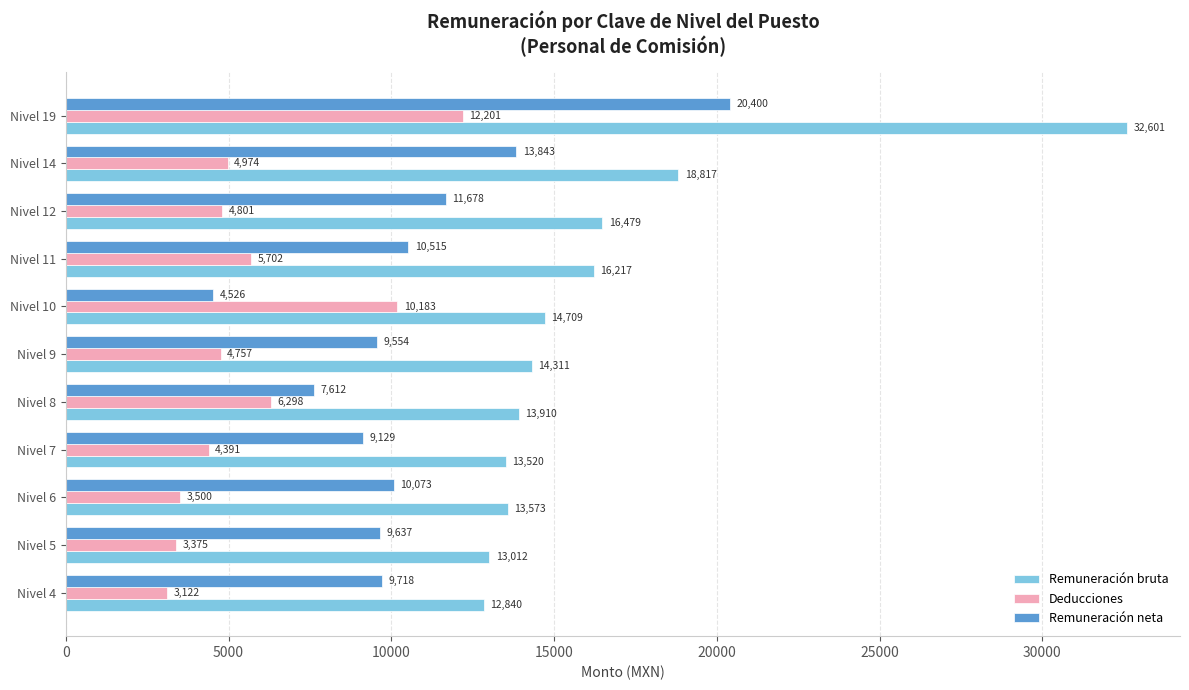

Which series has the largest range (max minus min)?

Remuneración bruta